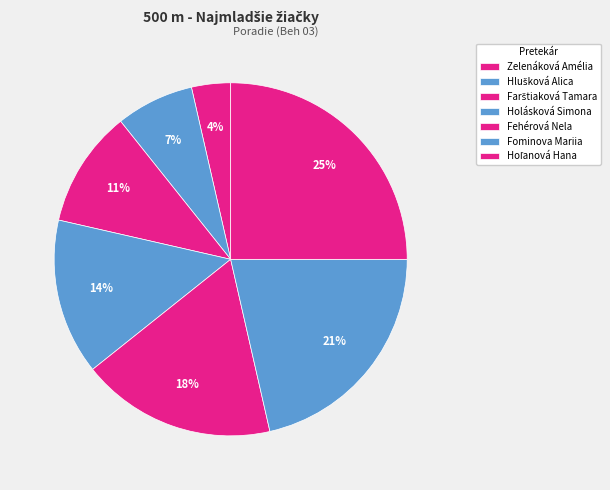

To the nearest percent, what percentage of the pie is Hoľanová Hana?

25%